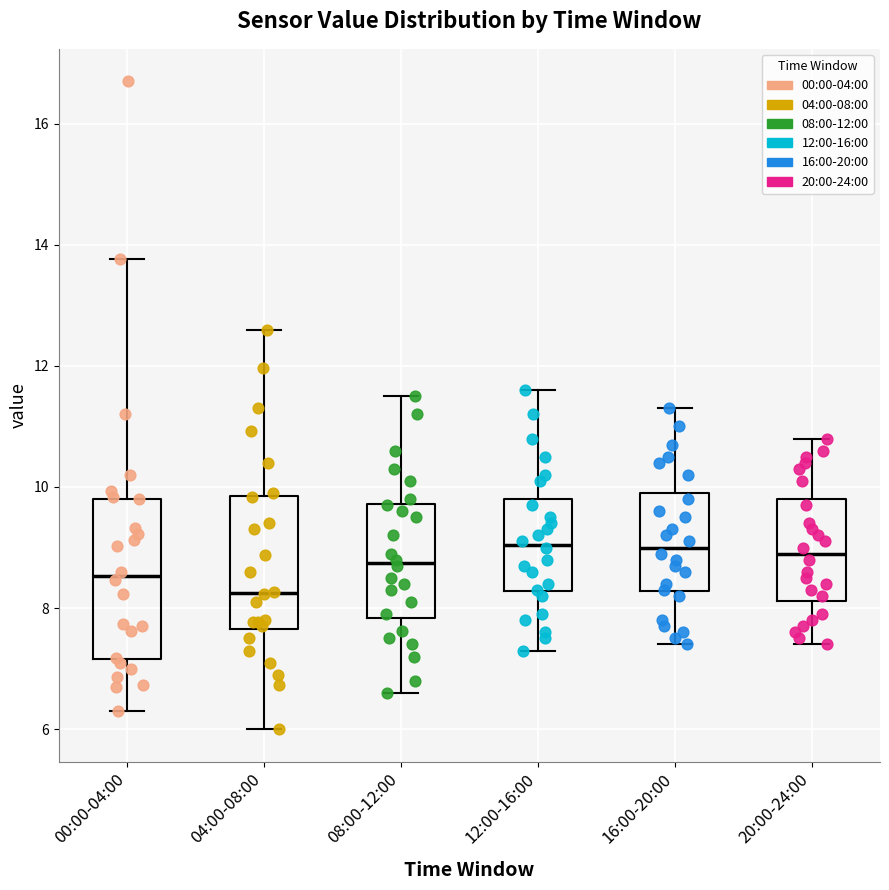

Reading left to right, transcribe this box plot: for each box, give where its median line is, the range the box spans, and where its two whiskers end, as read against the y-axis. The values are not printed on the chart, so give them approximately, as read against the axis.

00:00-04:00: median 8.6, box 7.2 to 9.8, whiskers 6.4 to 13.8
04:00-08:00: median 8.2, box 7.6 to 9.8, whiskers 6.0 to 12.6
08:00-12:00: median 8.8, box 7.8 to 9.8, whiskers 6.6 to 11.6
12:00-16:00: median 9.0, box 8.2 to 9.8, whiskers 7.4 to 11.6
16:00-20:00: median 9.0, box 8.2 to 10.0, whiskers 7.4 to 11.4
20:00-24:00: median 9.0, box 8.2 to 9.8, whiskers 7.4 to 10.8